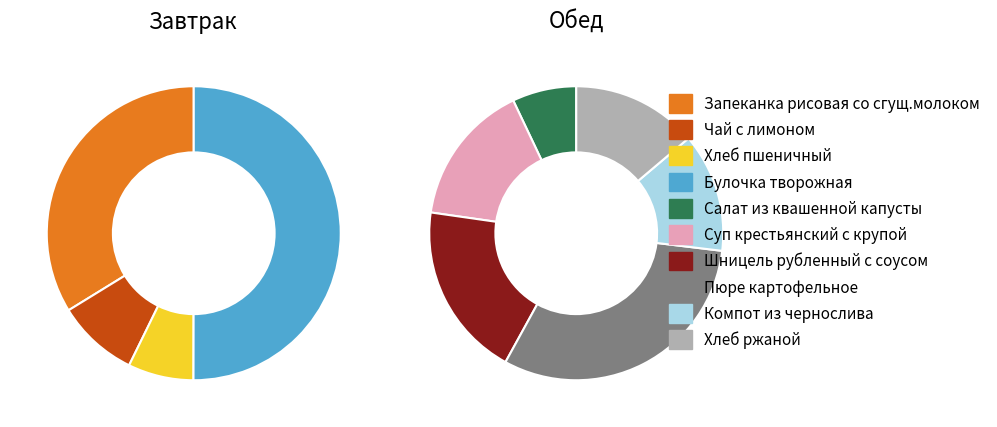

Between Хлеб пшеничный and Булочка творожная, which is larger?

Булочка творожная